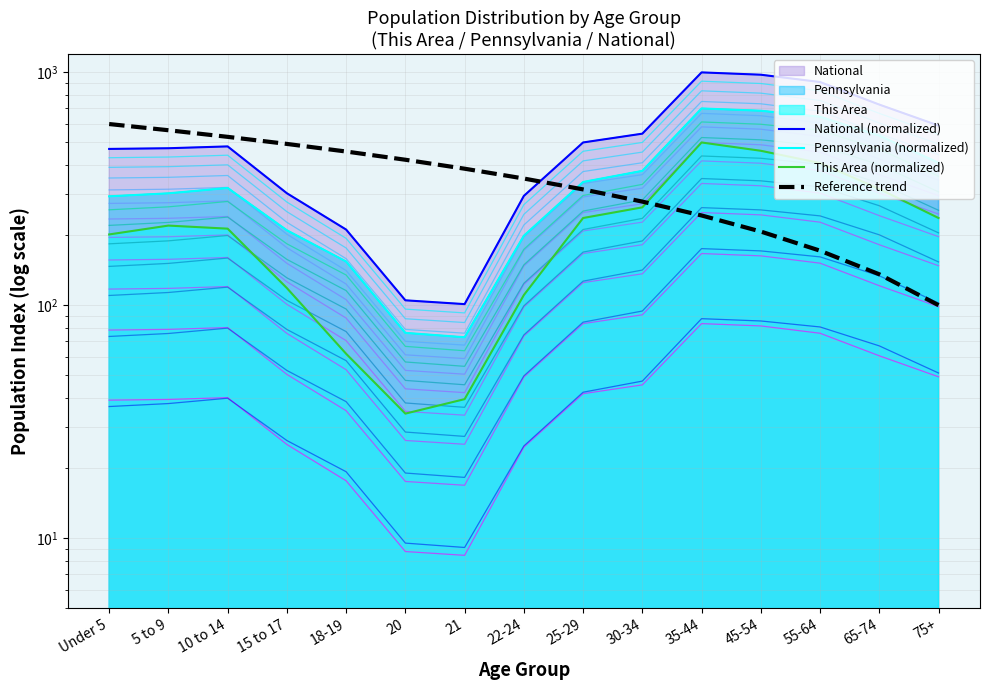

At which label is National (normalized) closest to 550?

30-34